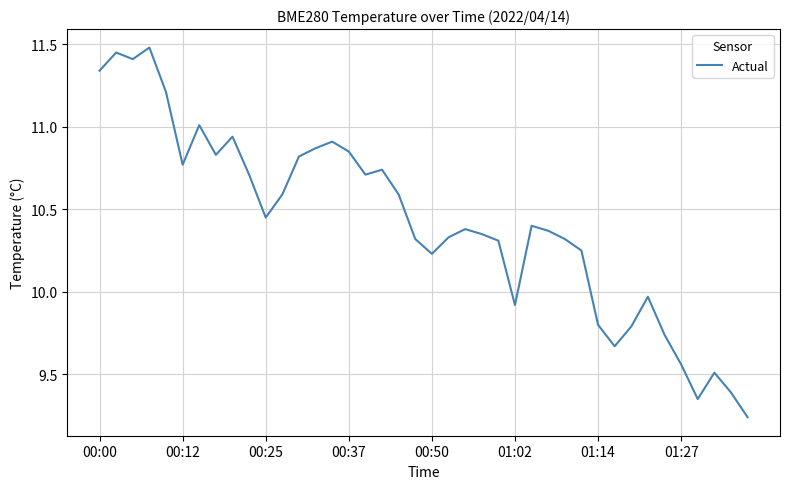

What is the maximum value shown in the chart?

11.5